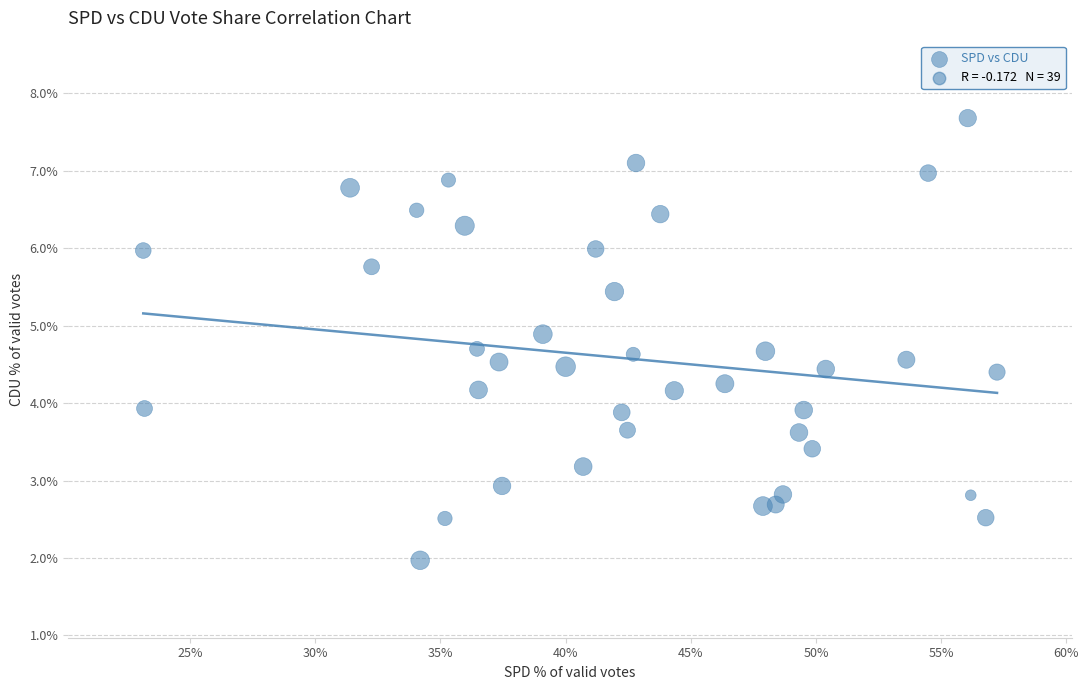

What is the range of Y values (max minus min)?

5.7